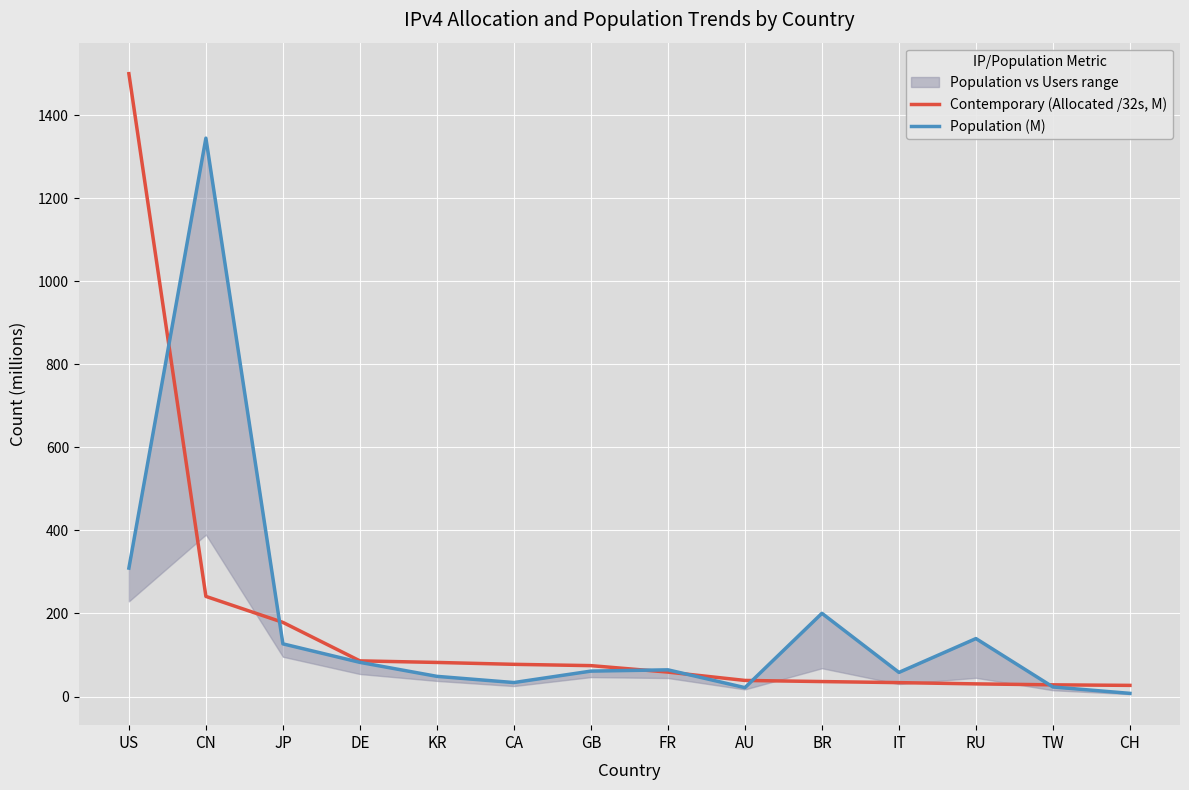

What is the difference between the maximum and minimum values in the Population (M) series?

1337.2